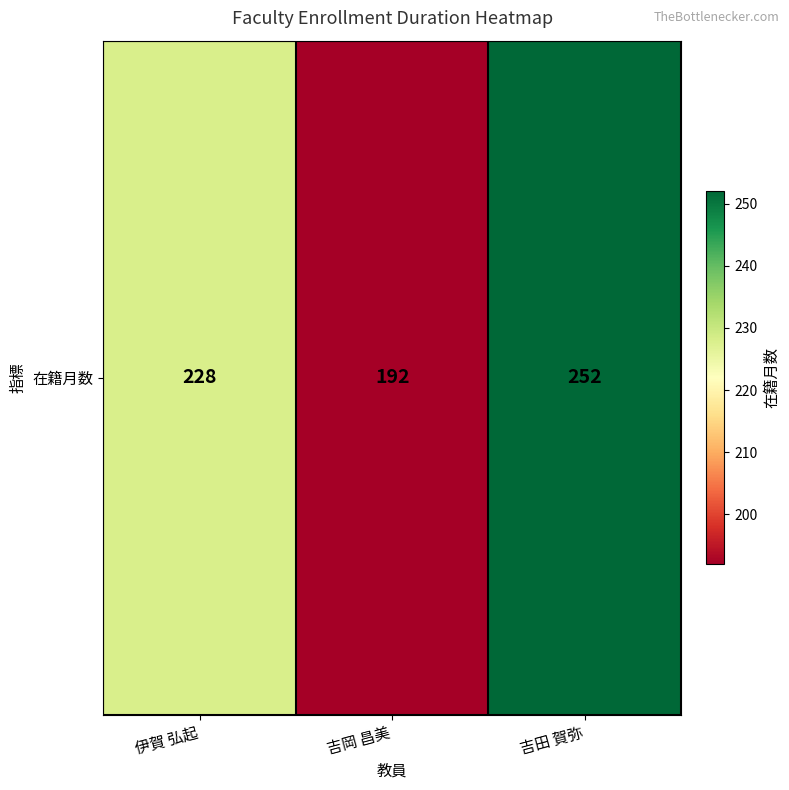

What is the sum of the values at 伊賀 弘起 and 吉田 賀弥?

480